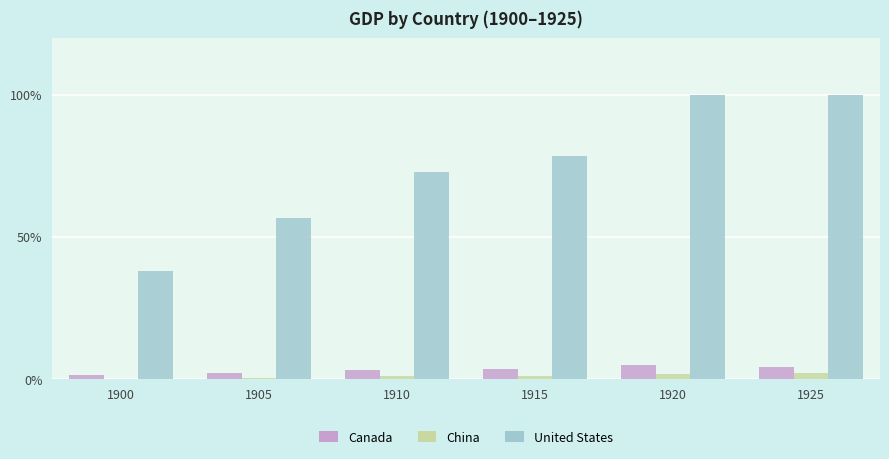

Where is United States nearest to the value 69?

1910